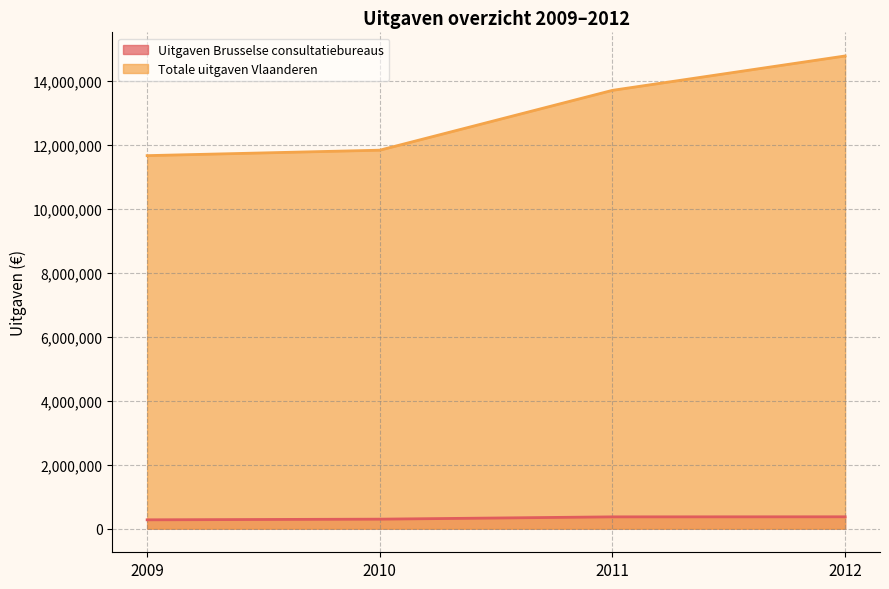

True or false: Uitgaven Brusselse consultatiebureaus and Totale uitgaven Vlaanderen cross at least once.

False